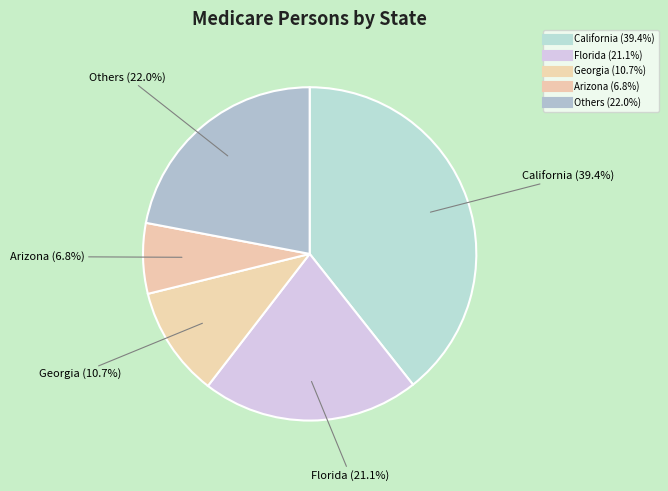

Count the number of slices in the pie.

5